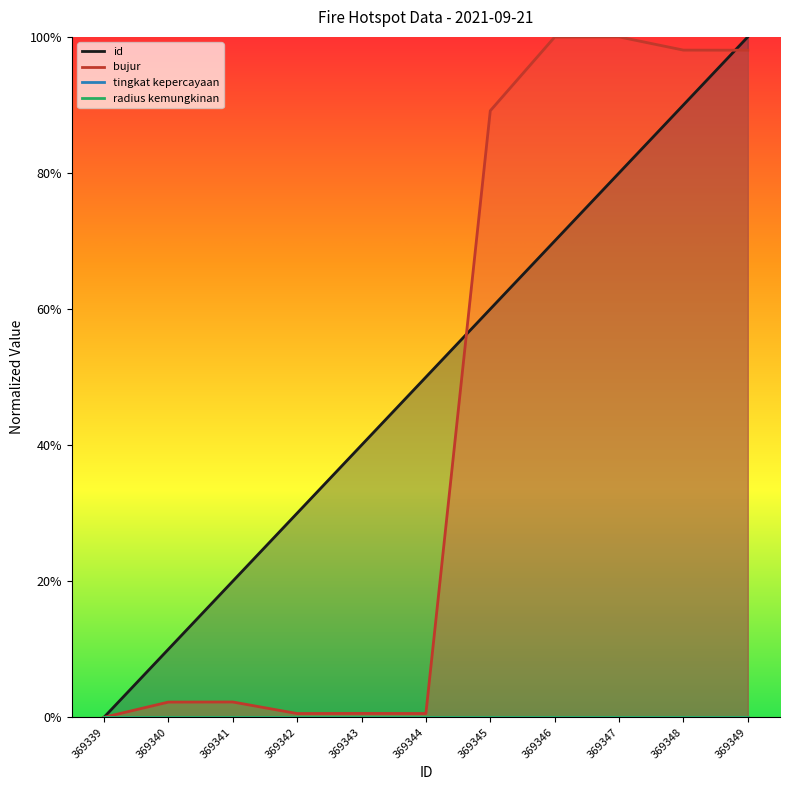

Reading right to left, what are all the values shown in this chart?

id: 1.0	0.9	0.8	0.7	0.6	0.5	0.4	0.3	0.2	0.1	0.0
bujur: 1.0	1.0	1.0	1.0	0.9	0.0	0.0	0.0	0.0	0.0	0.0